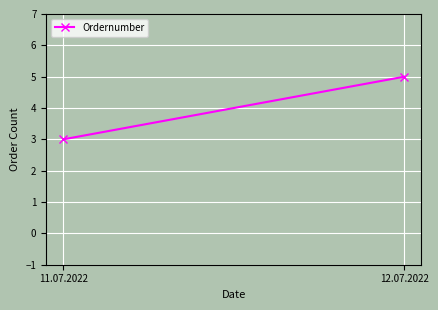

What position from the right is 12.07.2022?

1